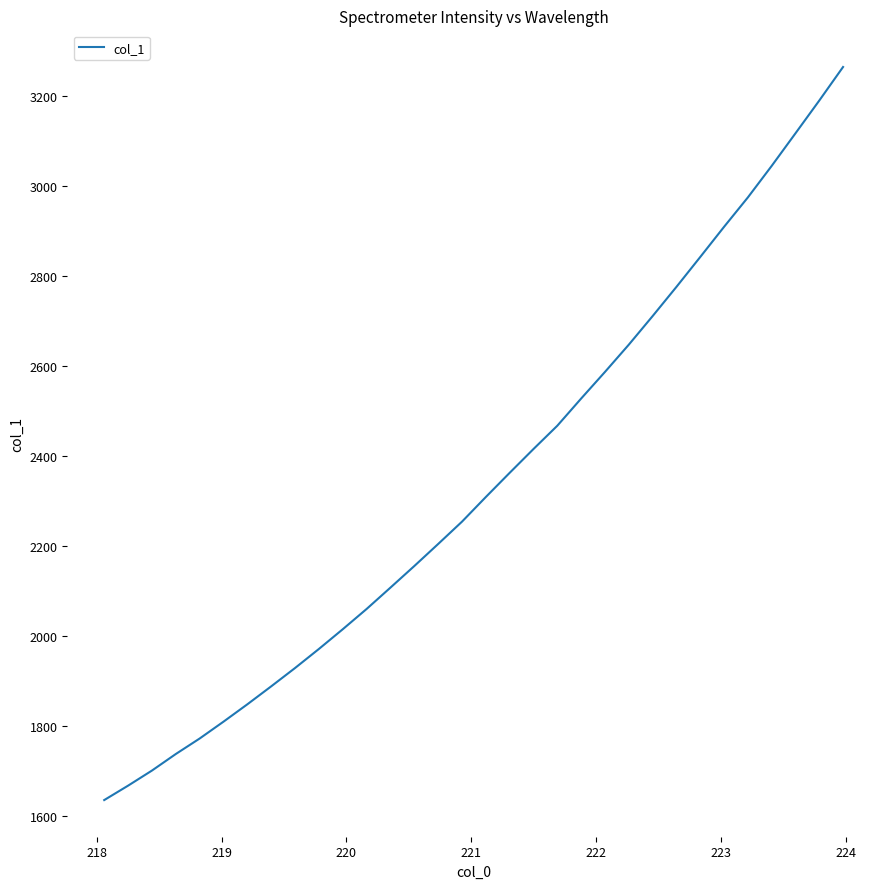

Does the chart display data point markers on the line(s)?

No